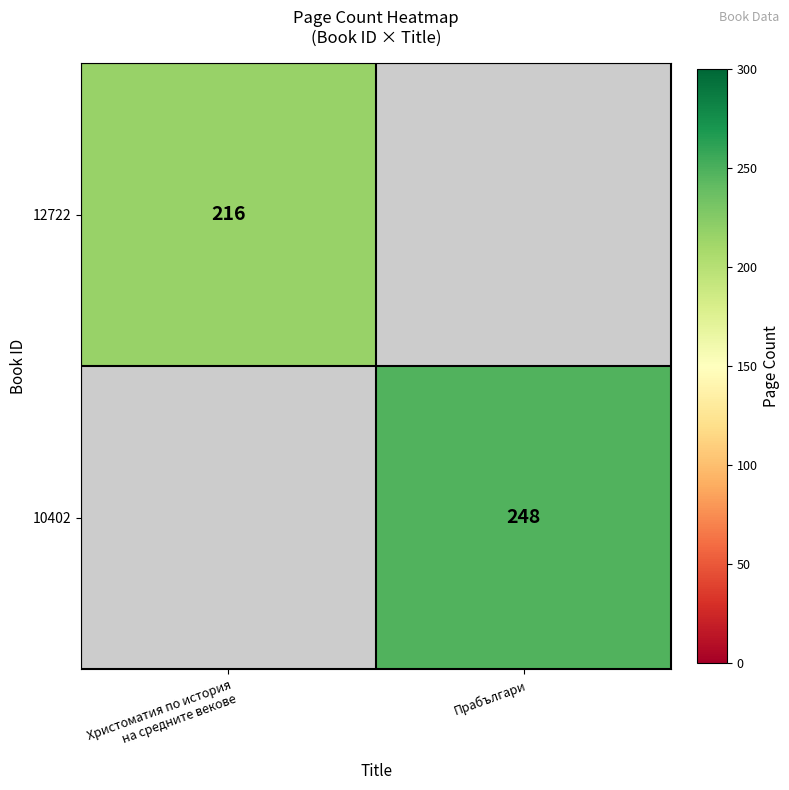

The 10402 series shows 248 at Прабългари. True or false?

True